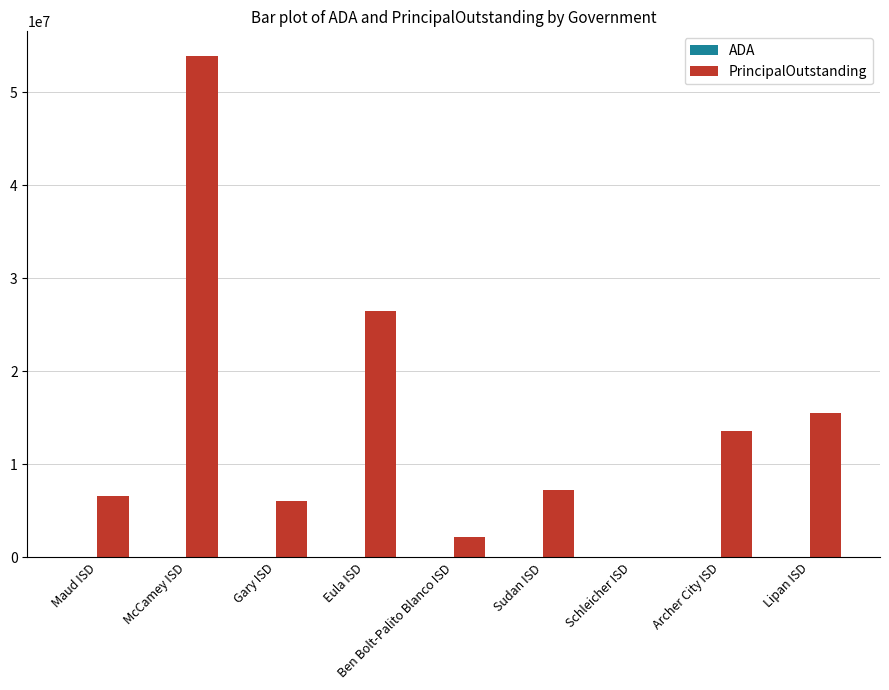

What is the sum of all PrincipalOutstanding values?

131653576.5